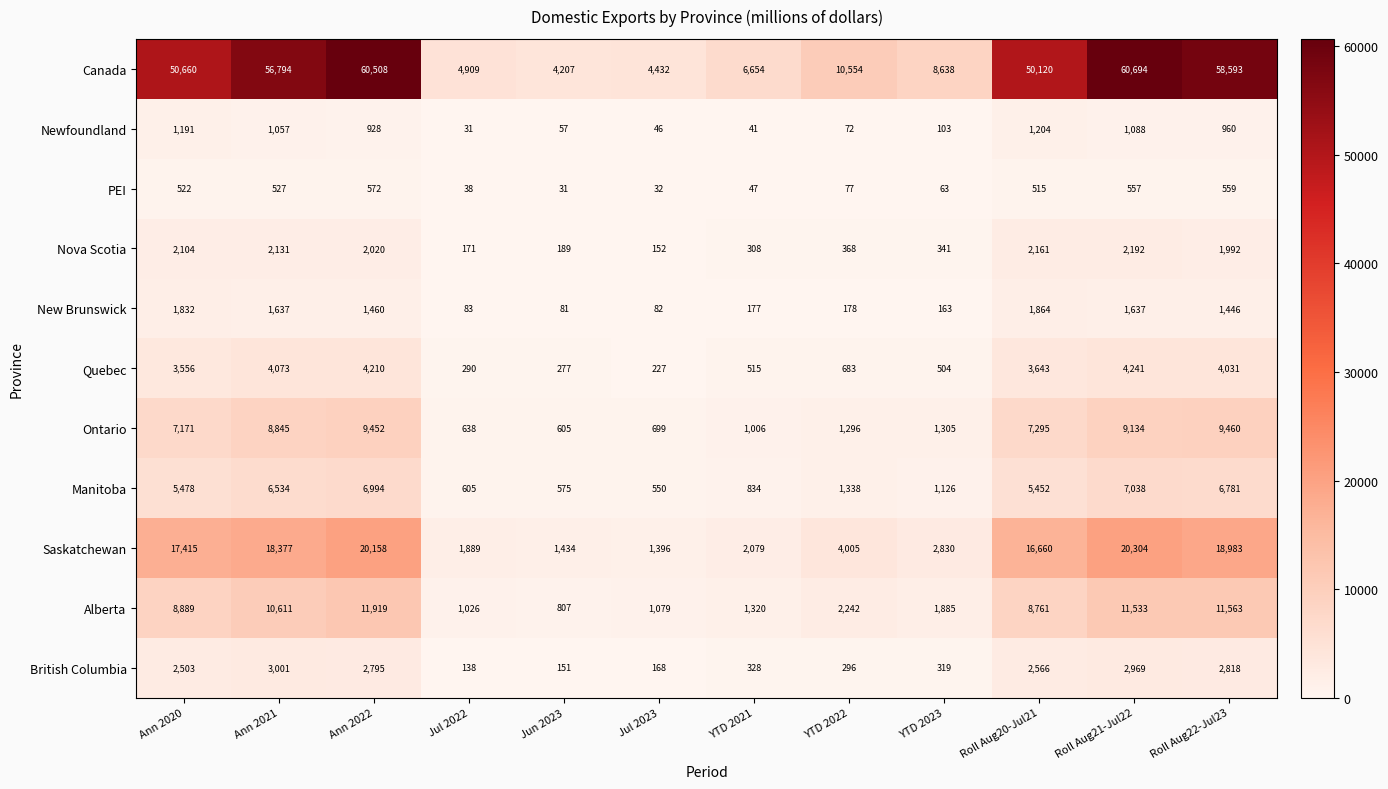

Where is Canada nearest to the value 32450?

Roll Aug20-Jul21